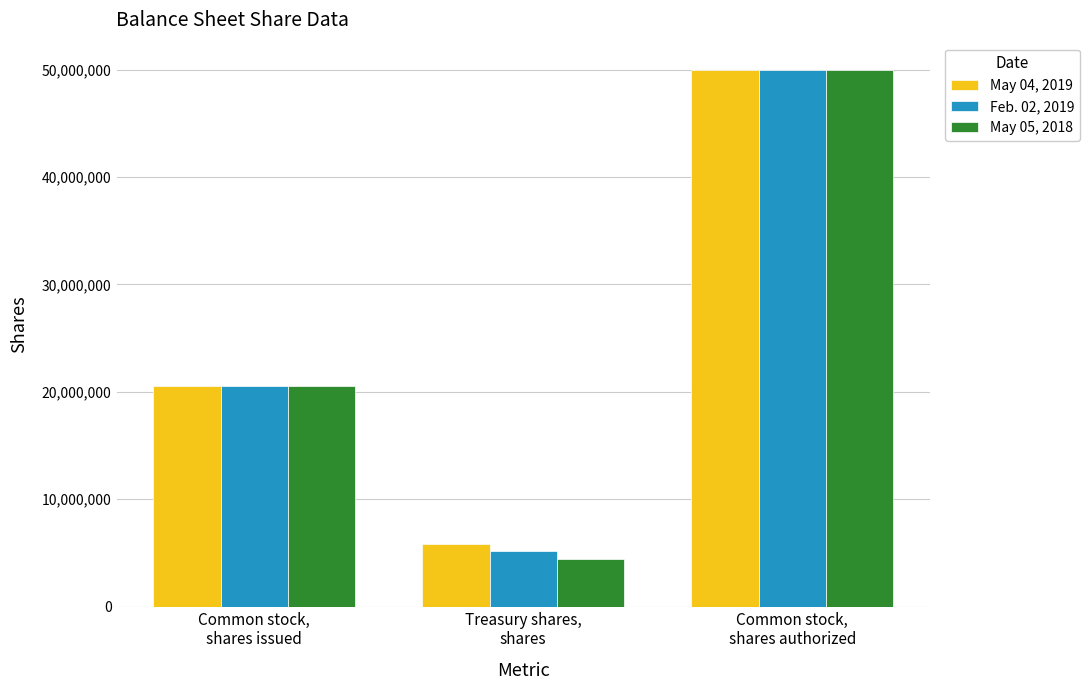

Rank the series by their average value, from lowest to highest.

May 05, 2018, Feb. 02, 2019, May 04, 2019